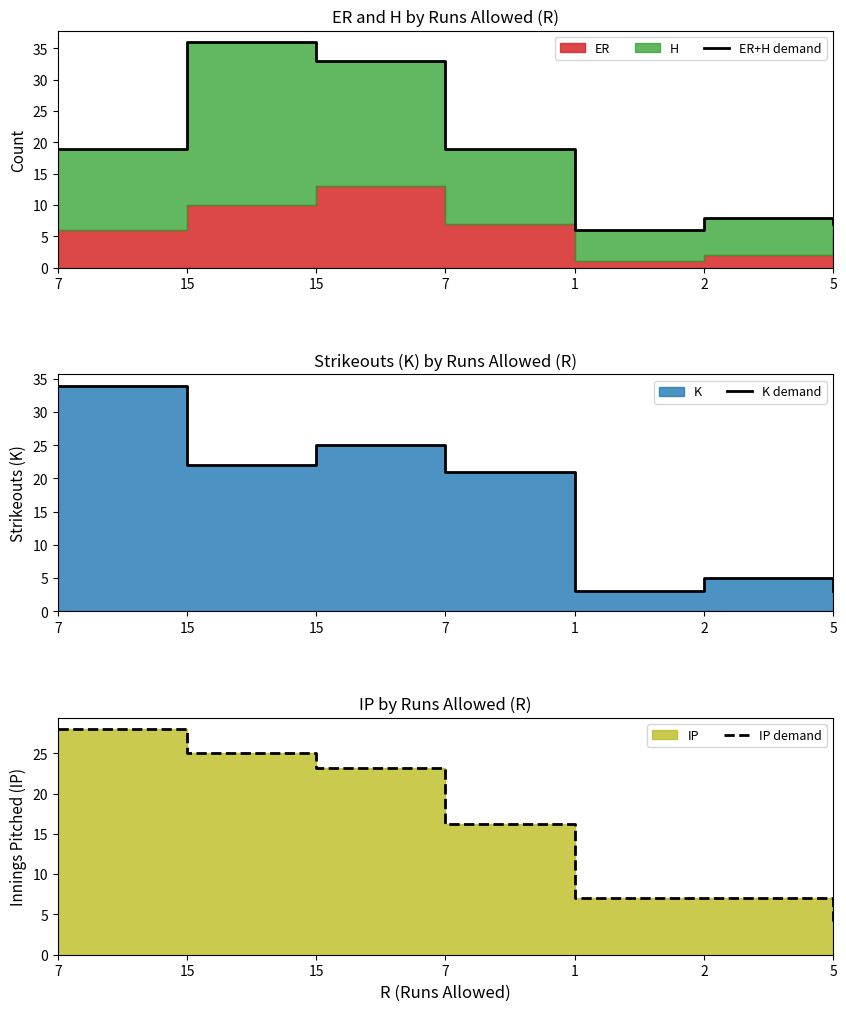

Which series has the largest total across all categories?

ER+H demand